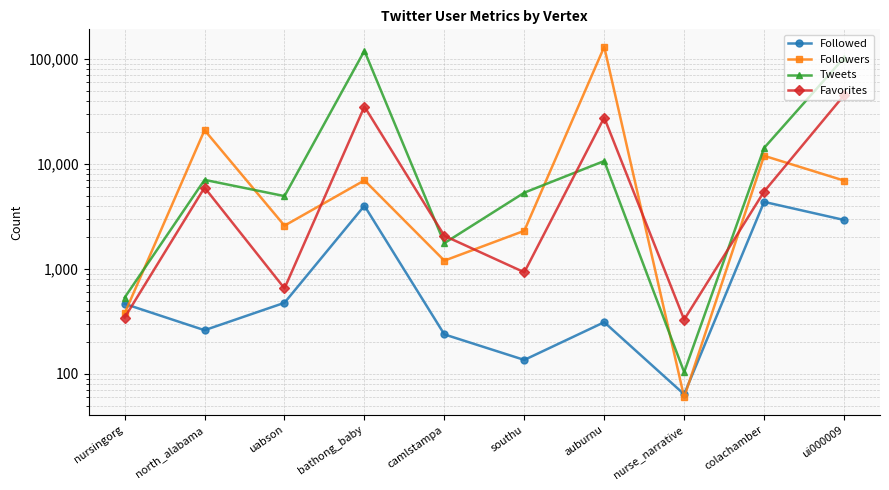

The value of Followed at ui000009 is 1362. True or false?

False